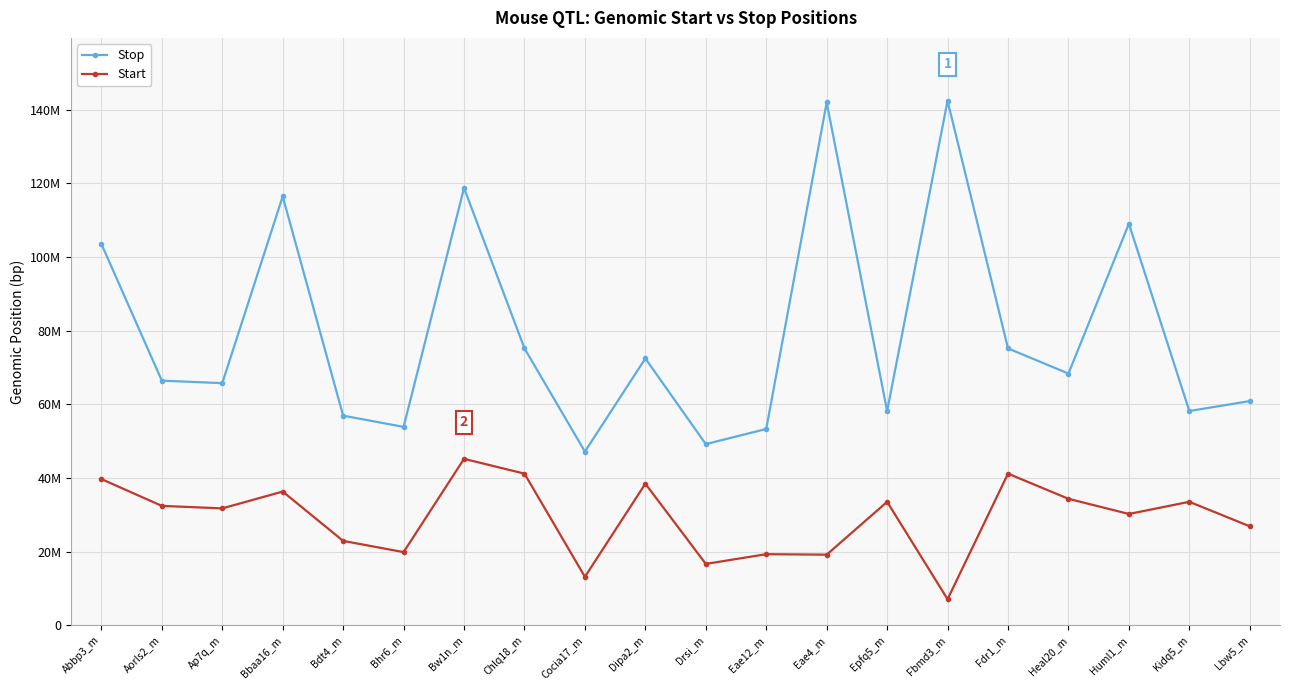

Is it true that Stop equals 68317043 at Heal20_m?

True